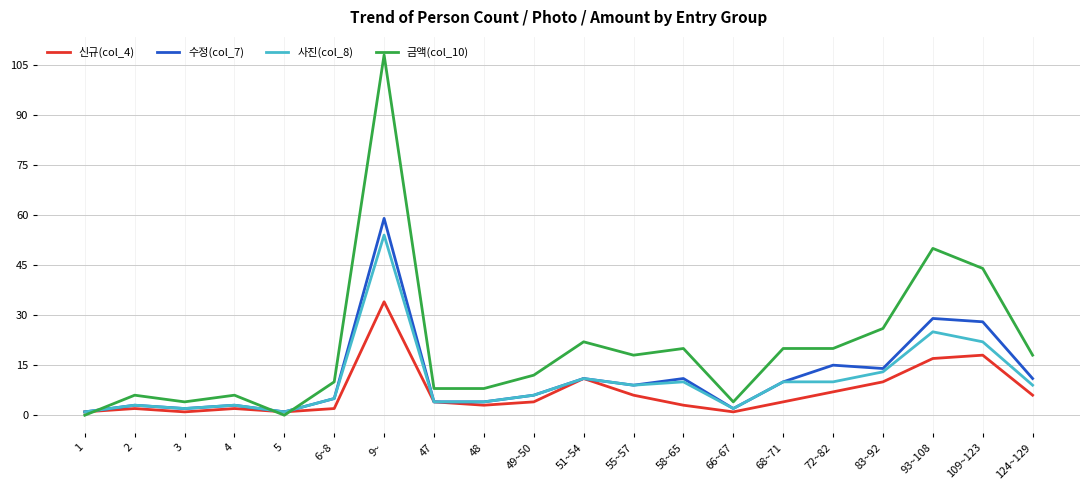

Reading left to right, transcribe all the data shown in this chart.

신규(col_4): 1=1	2=2	3=1	4=2	5=1	6~8=2	9~=34	47=4	48=3	49~50=4	51~54=11	55~57=6	58~65=3	66~67=1	68~71=4	72~82=7	83~92=10	93~108=17	109~123=18	124~129=6
수정(col_7): 1=1	2=3	3=2	4=3	5=1	6~8=5	9~=59	47=4	48=4	49~50=6	51~54=11	55~57=9	58~65=11	66~67=2	68~71=10	72~82=15	83~92=14	93~108=29	109~123=28	124~129=11
사진(col_8): 1=1	2=3	3=2	4=3	5=1	6~8=5	9~=54	47=4	48=4	49~50=6	51~54=11	55~57=9	58~65=10	66~67=2	68~71=10	72~82=10	83~92=13	93~108=25	109~123=22	124~129=9
금액(col_10): 1=0	2=6	3=4	4=6	5=0	6~8=10	9~=108	47=8	48=8	49~50=12	51~54=22	55~57=18	58~65=20	66~67=4	68~71=20	72~82=20	83~92=26	93~108=50	109~123=44	124~129=18